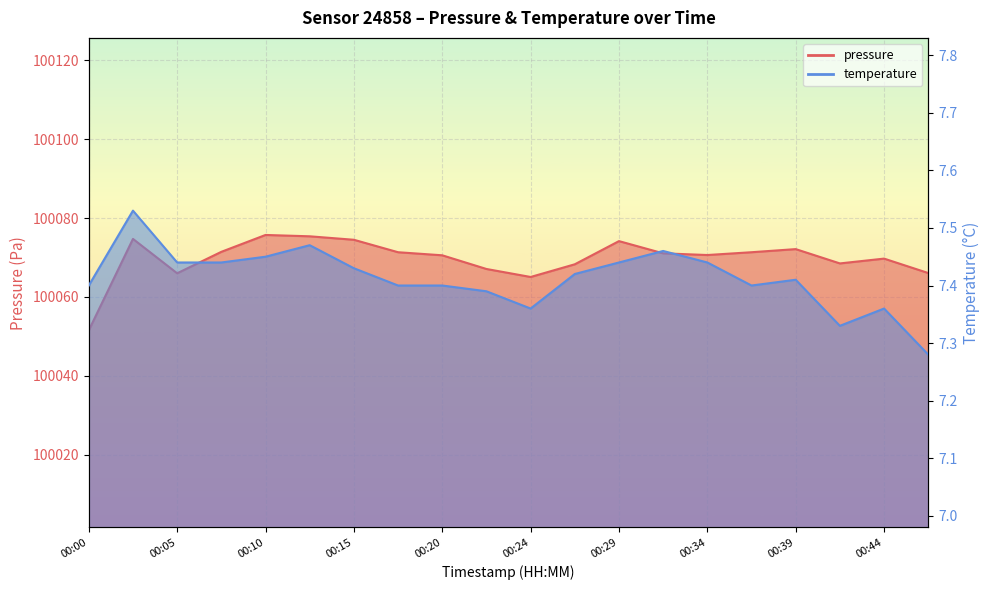

At which label is temperature closest to 7?

00:46